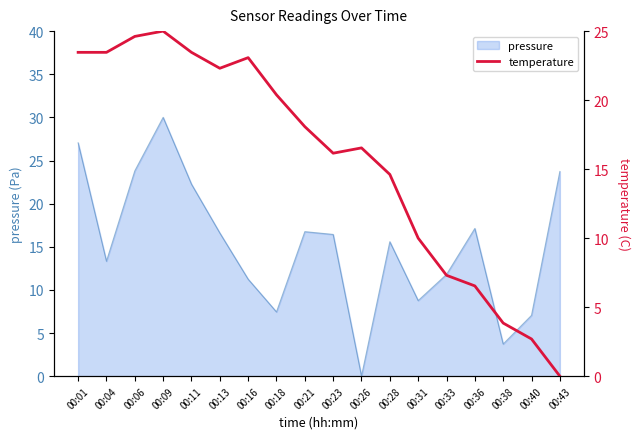

The value of pressure at 00:06 is 23.8. True or false?

True